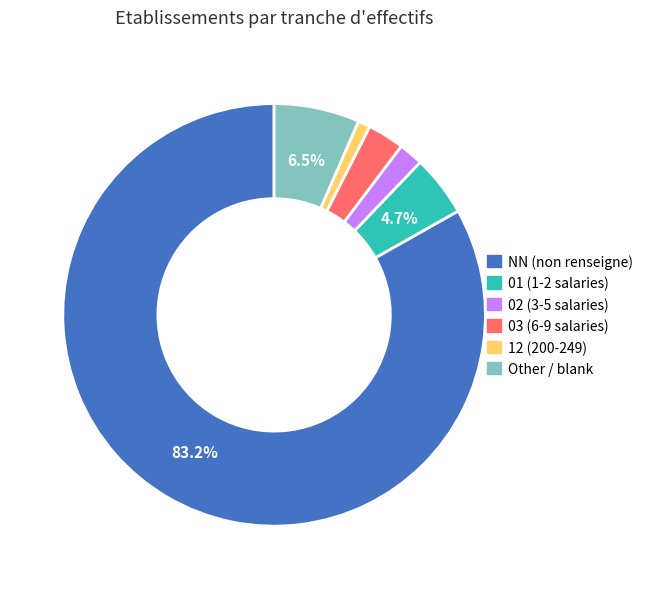

Which has a higher value, NN (non renseigne) or 02 (3-5 salaries)?

NN (non renseigne)